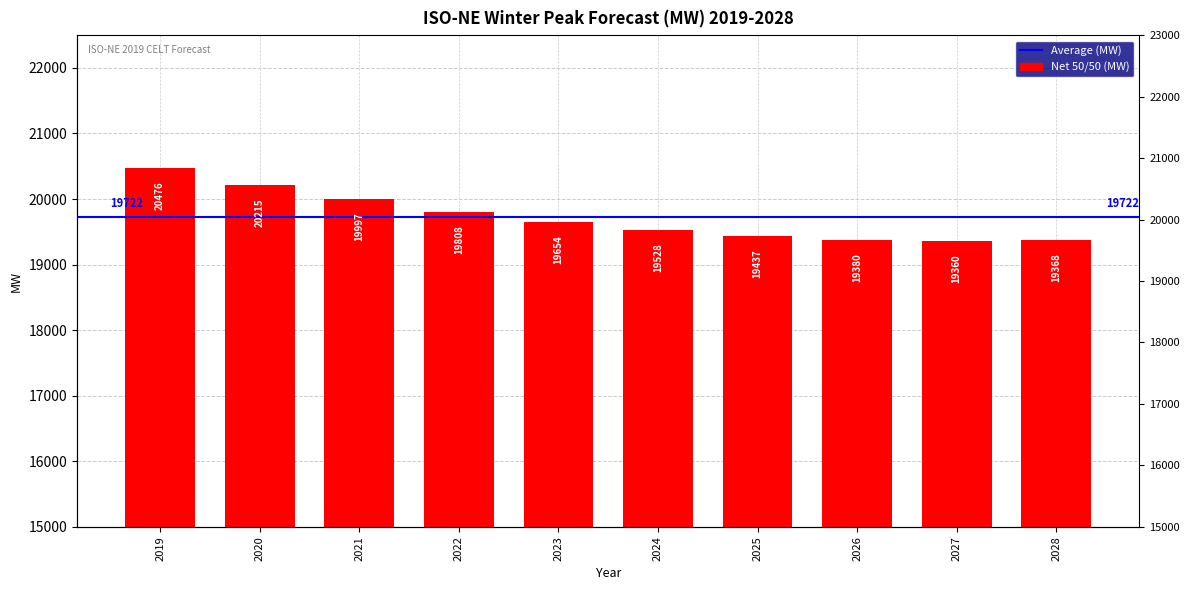

List the labels in order of value, largest first.

2019, 2020, 2021, 2022, 2023, 2024, 2025, 2026, 2028, 2027